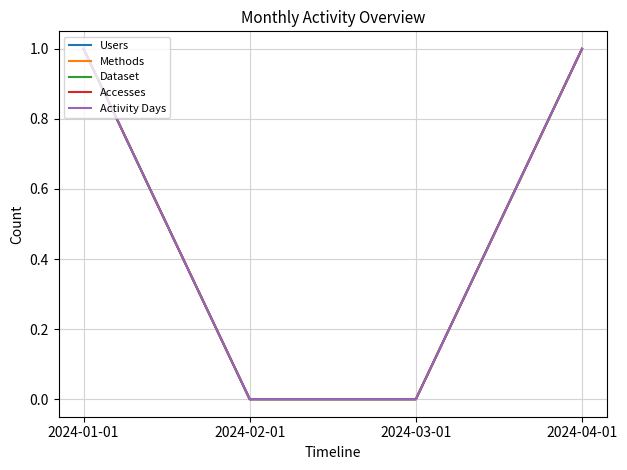

What is the label of the 1st point from the left?

2024-01-01